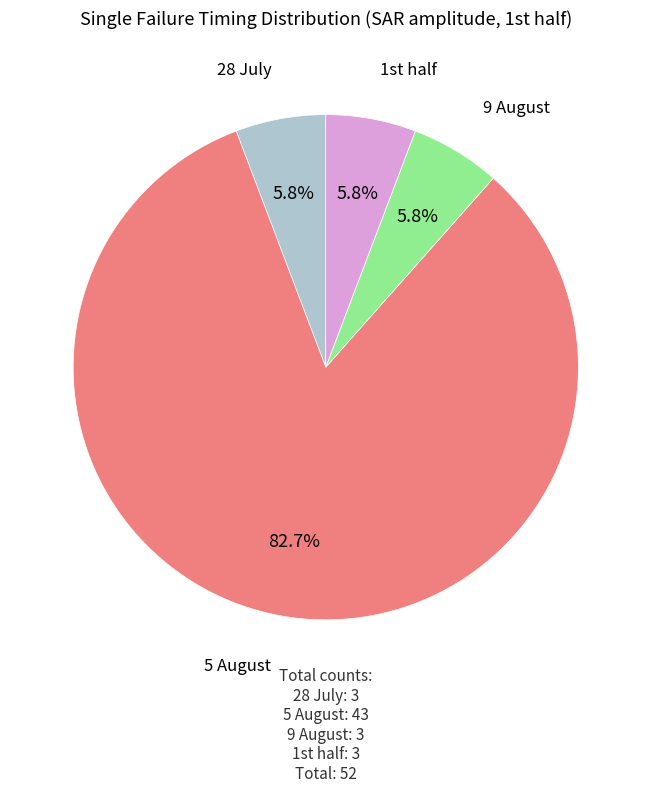

Count the number of slices in the pie.

4